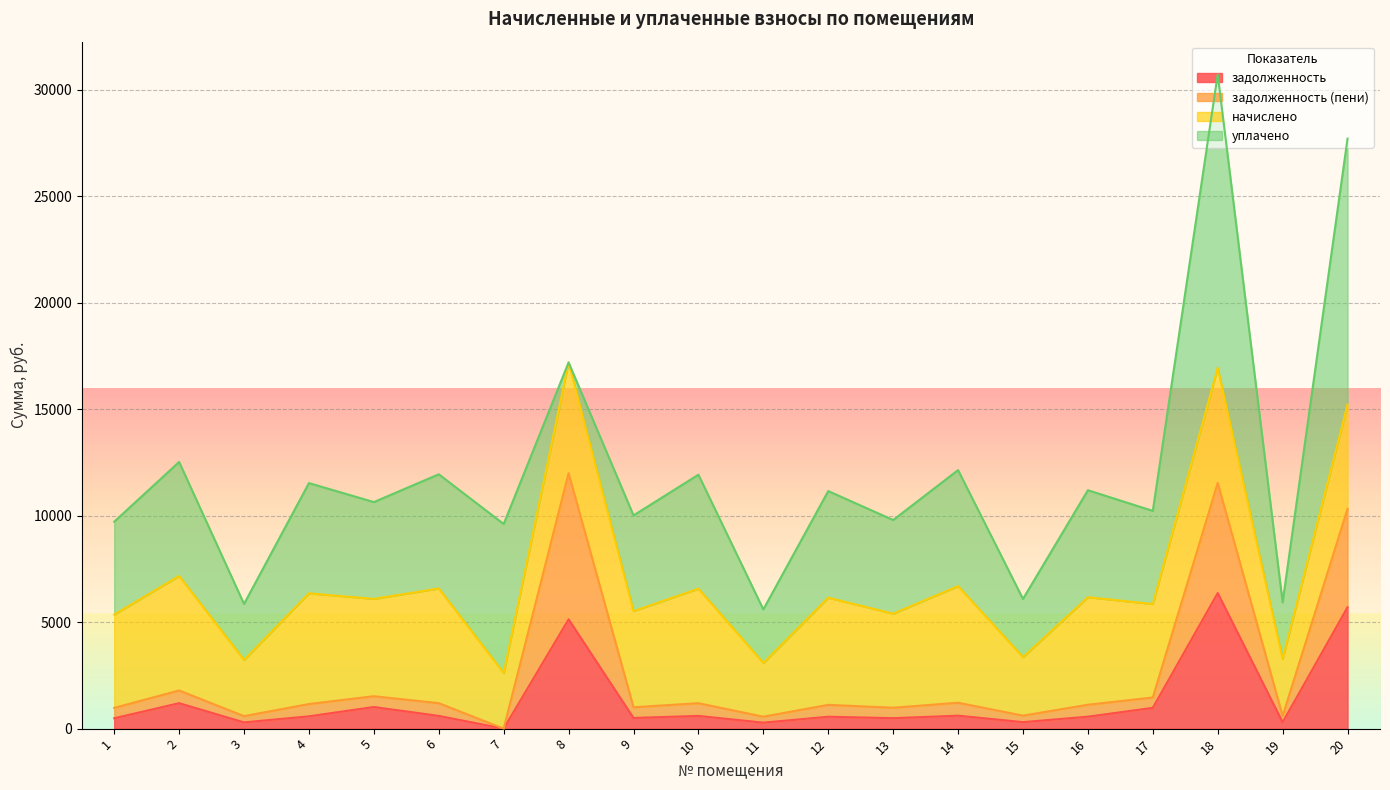

True or false: задолженность and задолженность (пени) intersect in this chart.

False